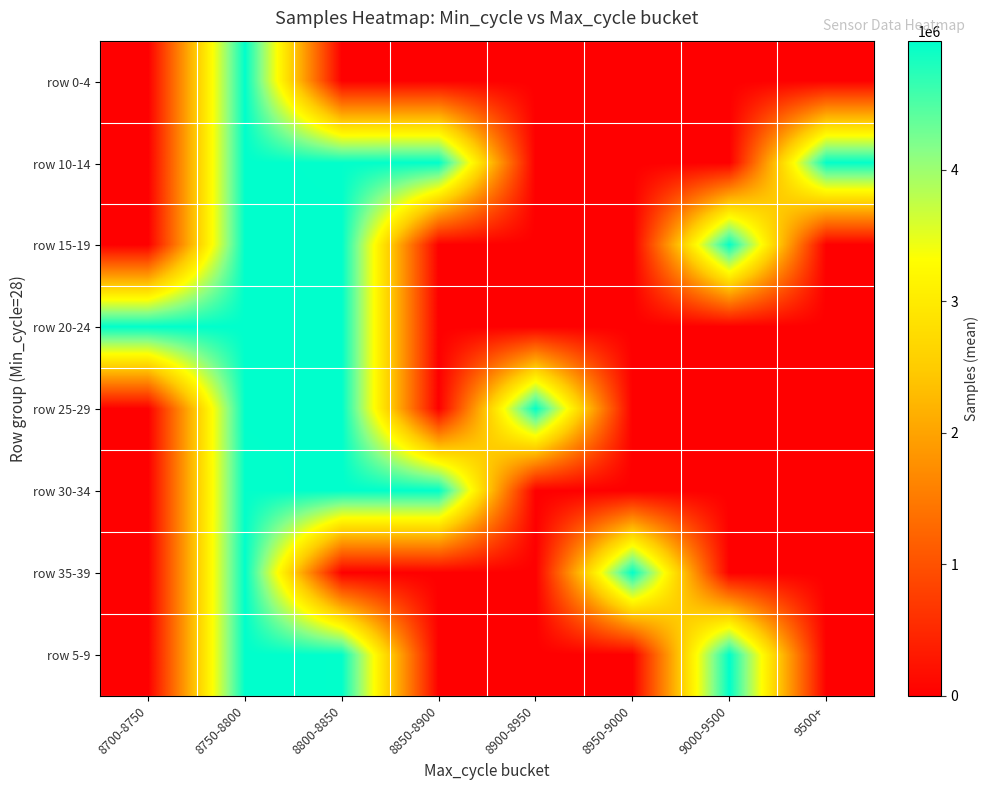

Reading right to left, what are all the values shown in this chart?

row 0-4: 9500+=0.0	9000-9500=0.0	8950-9000=0.0	8900-8950=0.0	8850-8900=0.0	8800-8850=0.0	8750-8800=4973431.6	8700-8750=0.0
row 10-14: 9500+=4962379.0	9000-9500=0.0	8950-9000=0.0	8900-8950=0.0	8850-8900=4980204.0	8800-8850=4962517.0	8750-8800=4980249.0	8700-8750=0.0
row 15-19: 9500+=0.0	9000-9500=4962295.0	8950-9000=0.0	8900-8950=0.0	8850-8900=0.0	8800-8850=4979623.0	8750-8800=4979471.3	8700-8750=0.0
row 20-24: 9500+=0.0	9000-9500=0.0	8950-9000=0.0	8900-8950=0.0	8850-8900=0.0	8800-8850=4979823.0	8750-8800=4979462.0	8700-8750=4978651.0
row 25-29: 9500+=0.0	9000-9500=0.0	8950-9000=0.0	8900-8950=4962266.0	8850-8900=0.0	8800-8850=4979329.0	8750-8800=4973432.7	8700-8750=0.0
row 30-34: 9500+=0.0	9000-9500=0.0	8950-9000=0.0	8900-8950=0.0	8850-8900=4979097.0	8800-8850=4979581.0	8750-8800=4961966.0	8700-8750=0.0
row 35-39: 9500+=0.0	9000-9500=0.0	8950-9000=4979001.0	8900-8950=0.0	8850-8900=0.0	8800-8850=0.0	8750-8800=4974726.0	8700-8750=0.0
row 5-9: 9500+=0.0	9000-9500=4980429.0	8950-9000=0.0	8900-8950=0.0	8850-8900=0.0	8800-8850=4968958.3	8750-8800=4979484.0	8700-8750=0.0